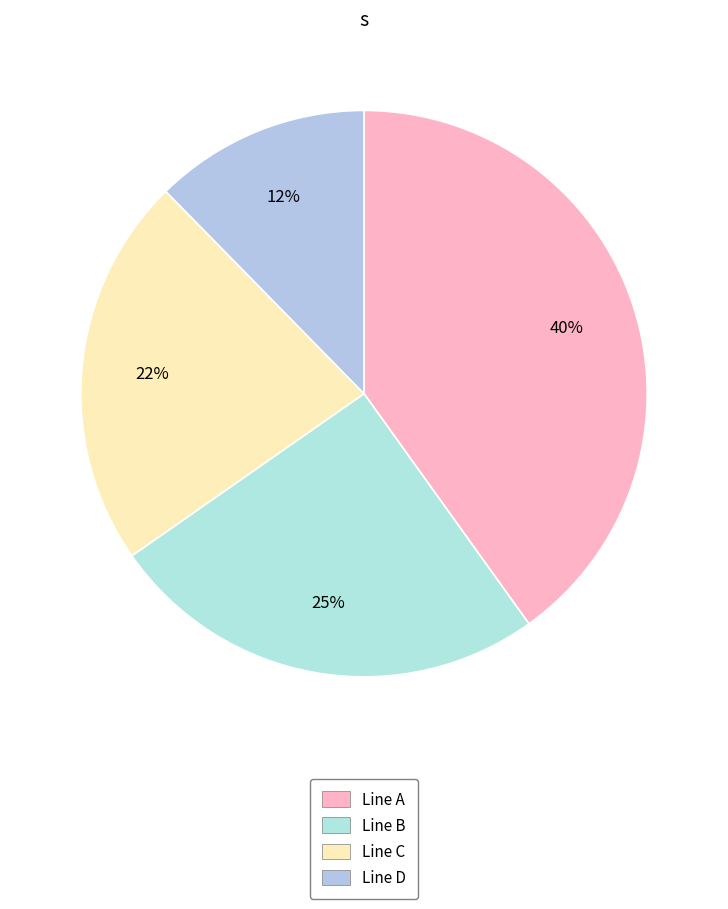

What is the total percentage of Line C and Line B?

47.6%